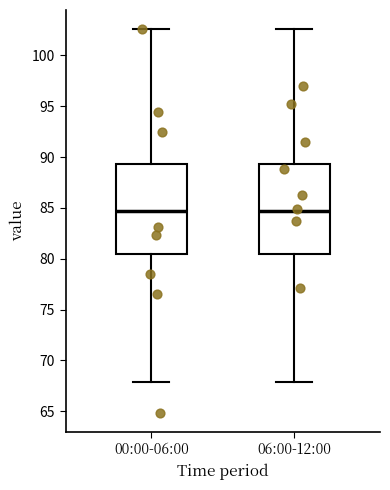

Where does the upper whisker of the box for 06:00-12:00 end on the y-axis? The values are not printed on the chart, so give them approximately, as read against the axis.

102.5